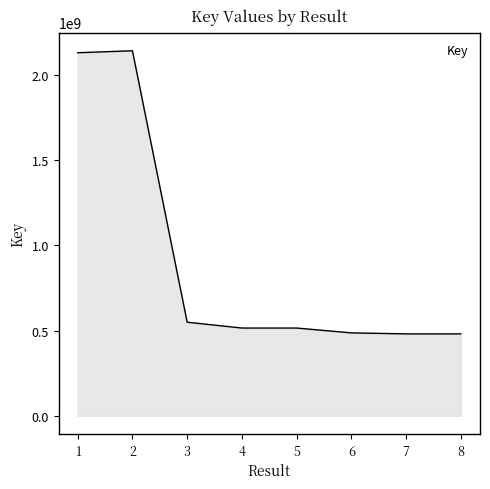

The value at 8 is 480336098. True or false?

True